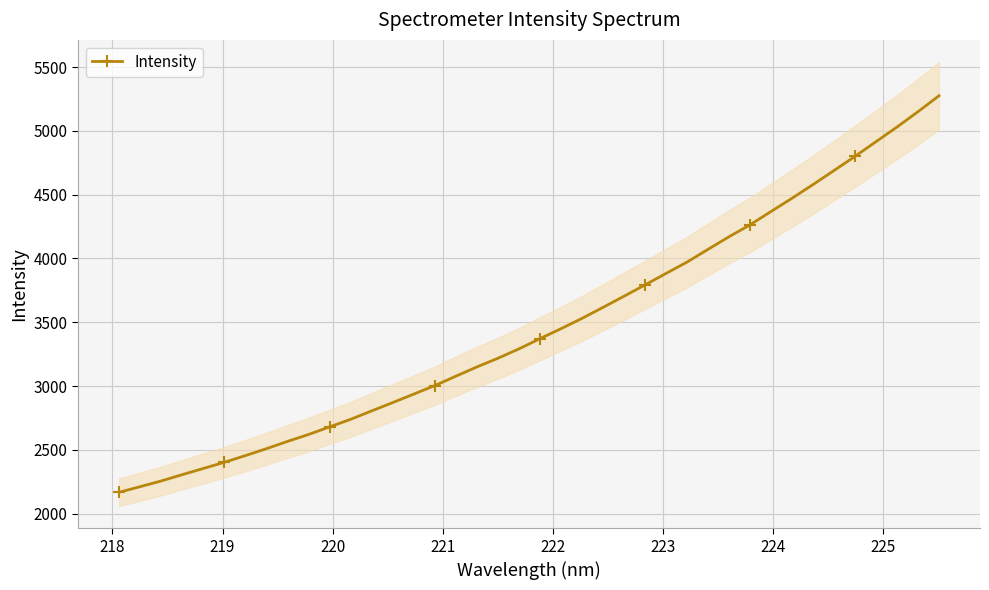

What is the lowest value of the Intensity series?

2166.7